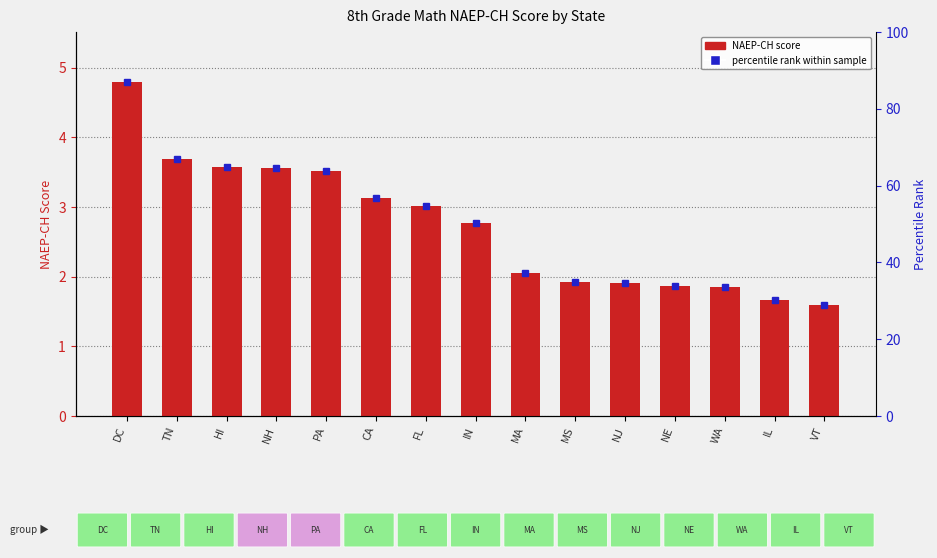

Rank the categories by value from lowest to highest.

VT, IL, WA, NE, NJ, MS, MA, IN, FL, CA, PA, NH, HI, TN, DC